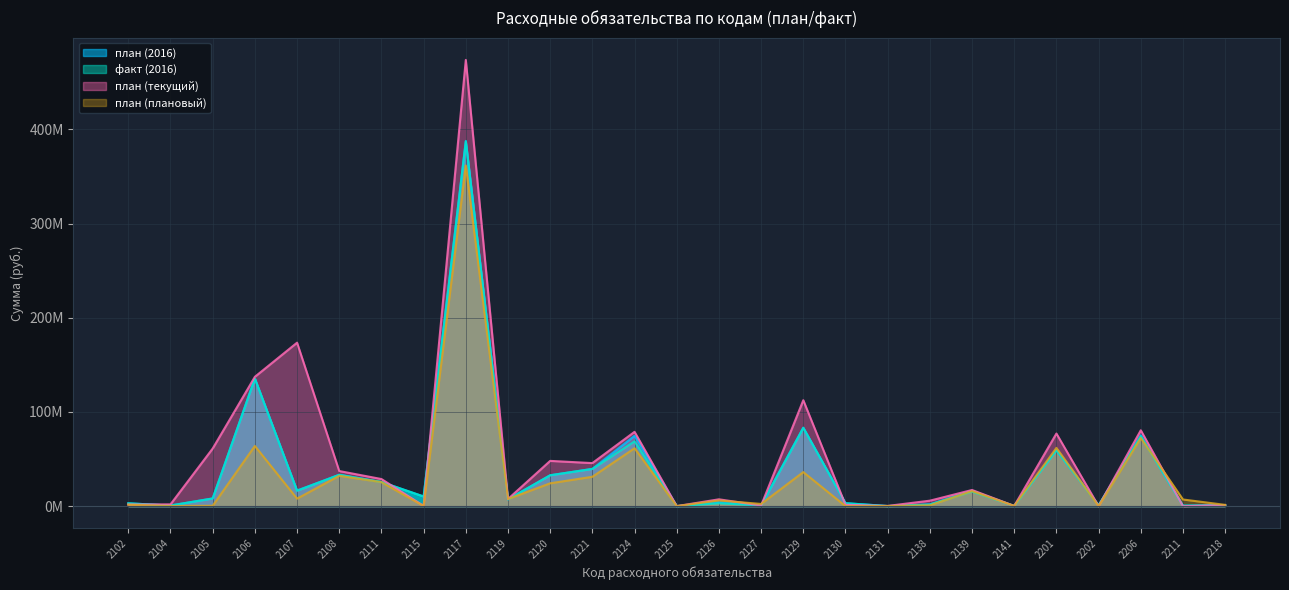

What is the value of the план (текущий) point at the 1st from the left?

1708572.0